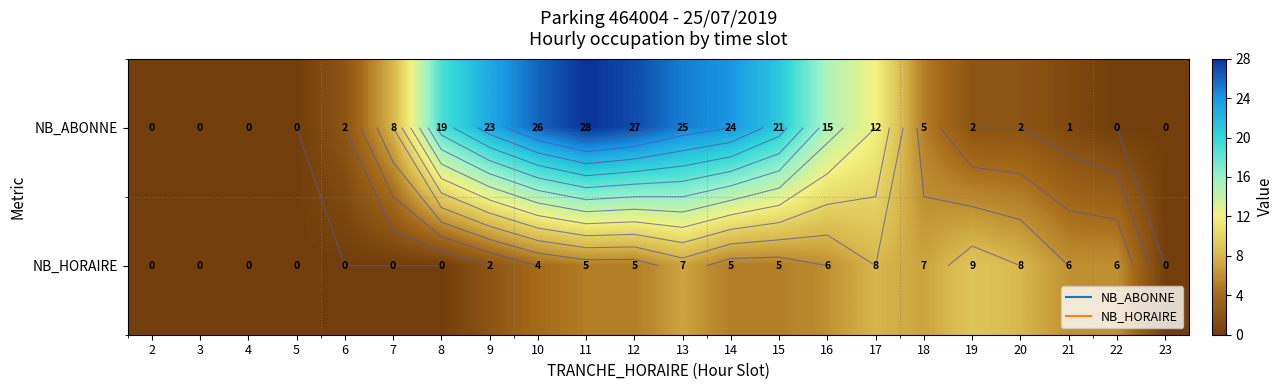

Which category has the lowest value in the NB_HORAIRE series?

2